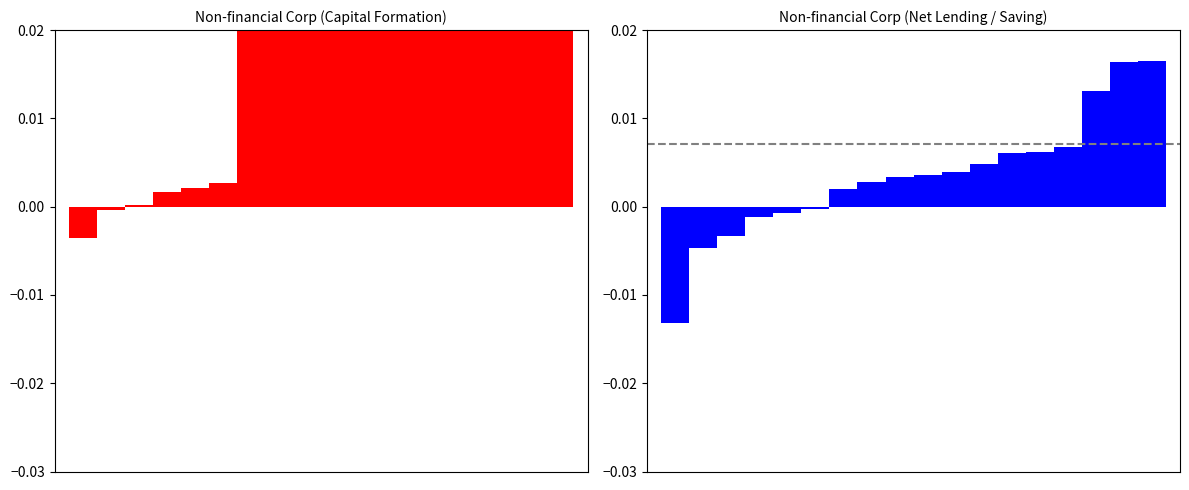

What is the difference between the maximum and minimum values in the Gross fixed / Consumption / Inventories series?

0.1